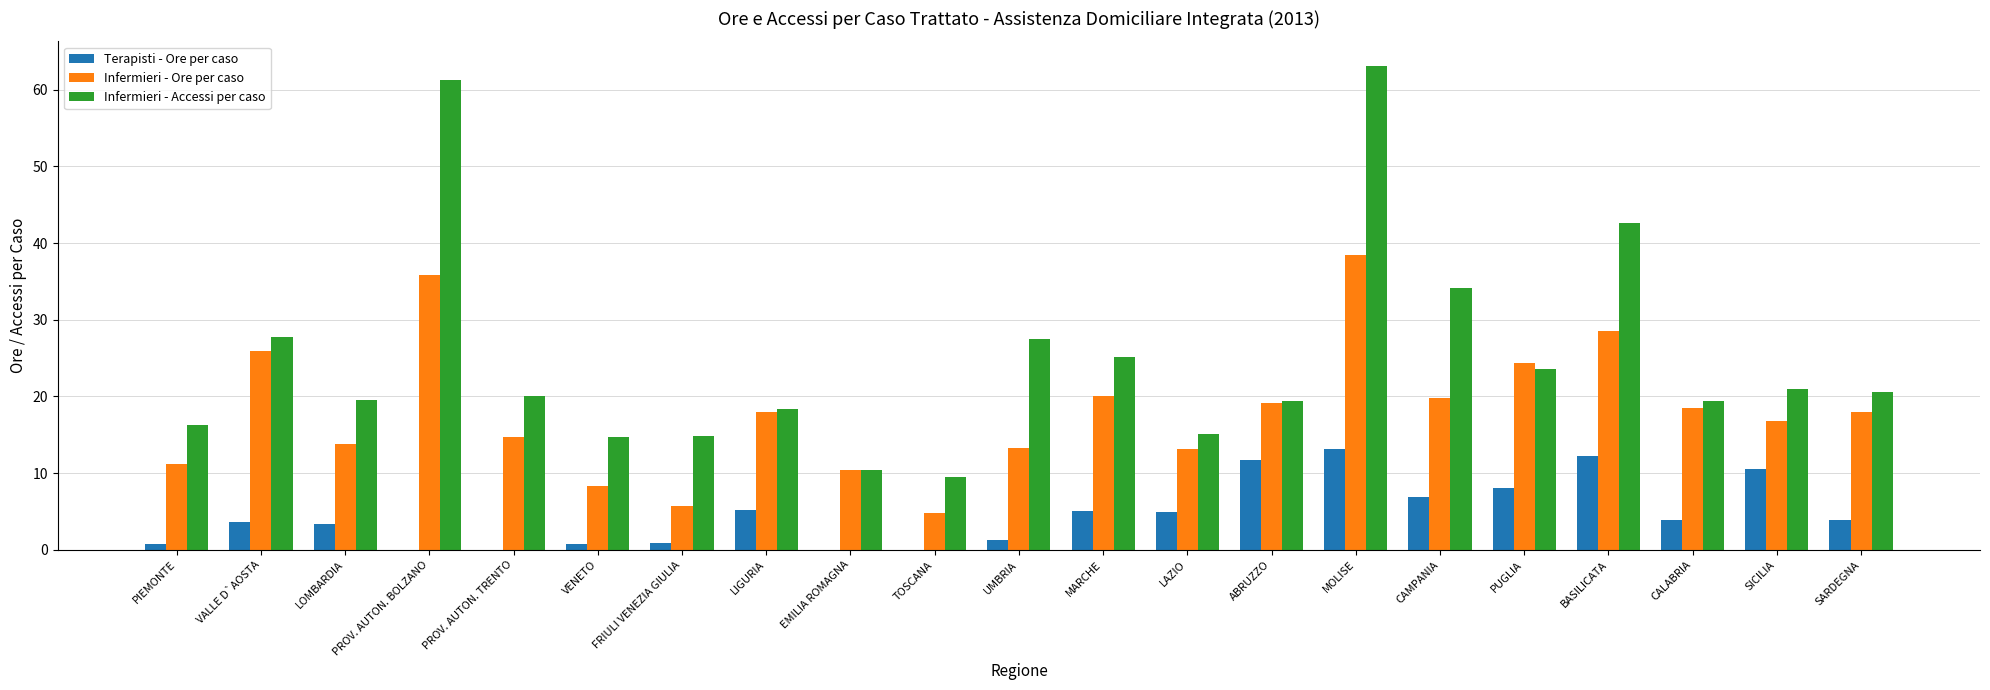

True or false: Infermieri - Accessi per caso has a value of 25.6 at FRIULI VENEZIA GIULIA.

False